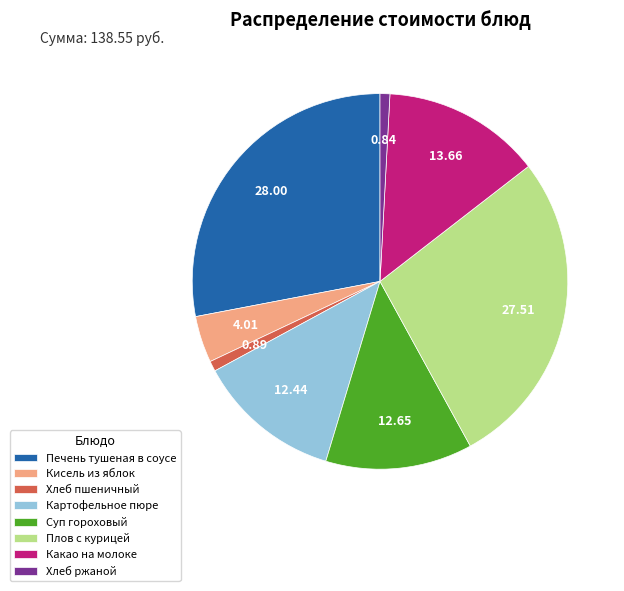

Does Плов с курицей represent more than half of the total?

No